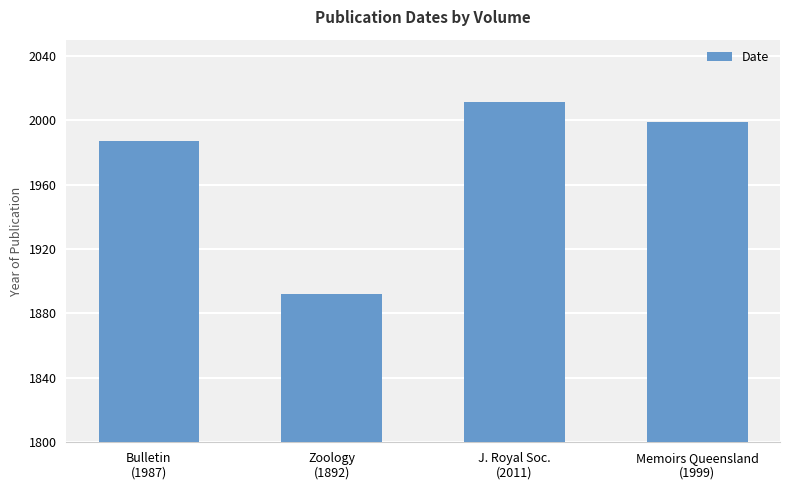

True or false: the data shows 1892 at Zoology
(1892).

True